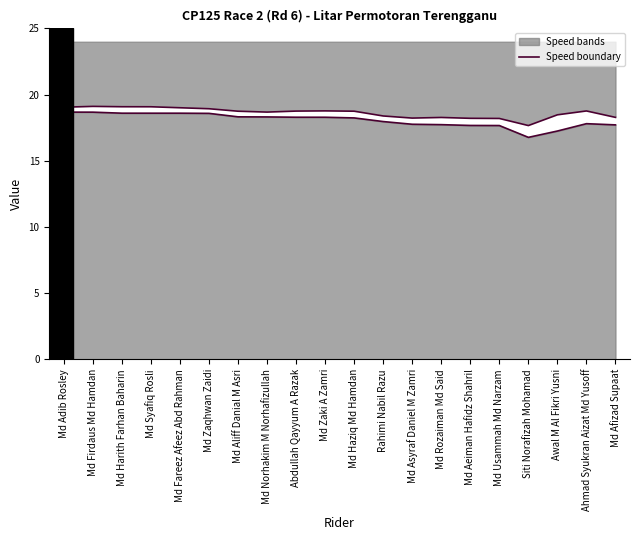

How many interior local peaks does the Avg Speed line series have?

1